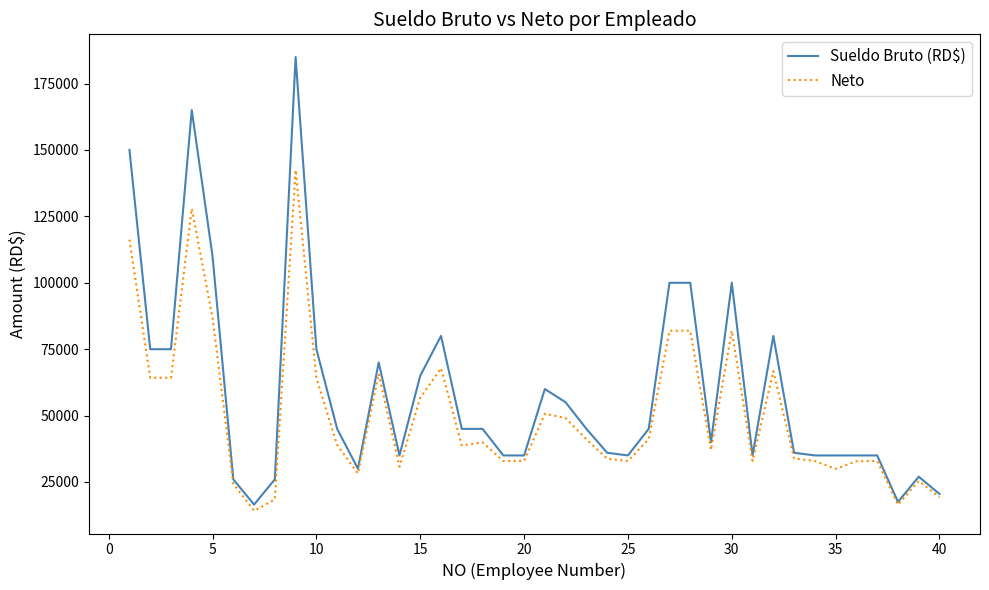

Does the chart have visible grid lines?

No